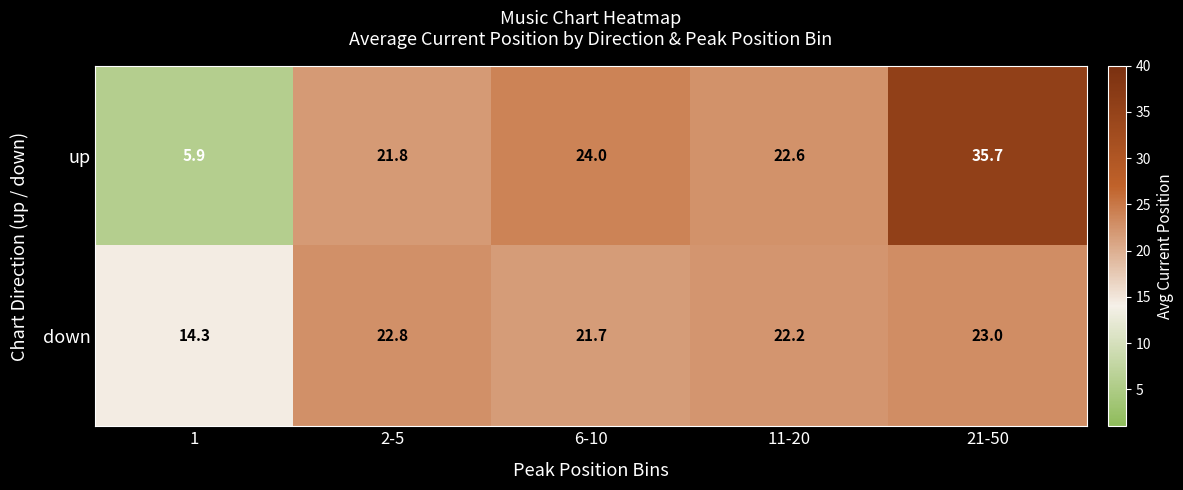

Read the up value at 6-10.

24.0